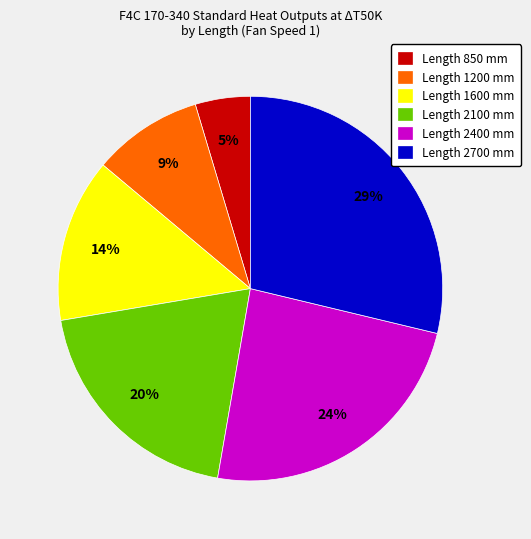

To the nearest percent, what is the average slice percentage?

17%